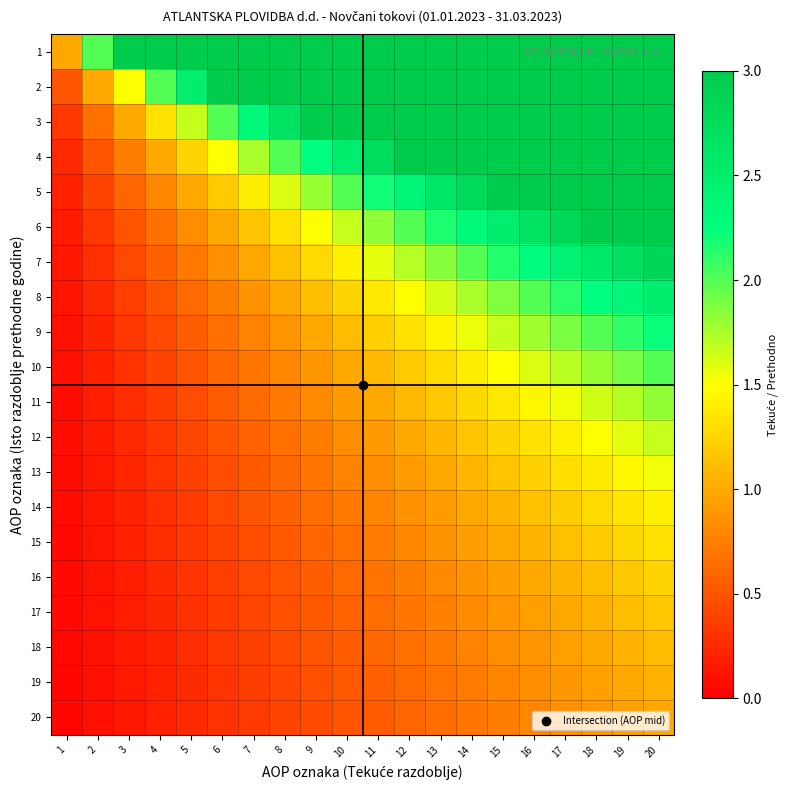

At 17, list the series in order from smallest to largest.

20, 19, 18, 17, 16, 15, 14, 13, 12, 11, 10, 9, 8, 7, 6, 1, 2, 3, 4, 5